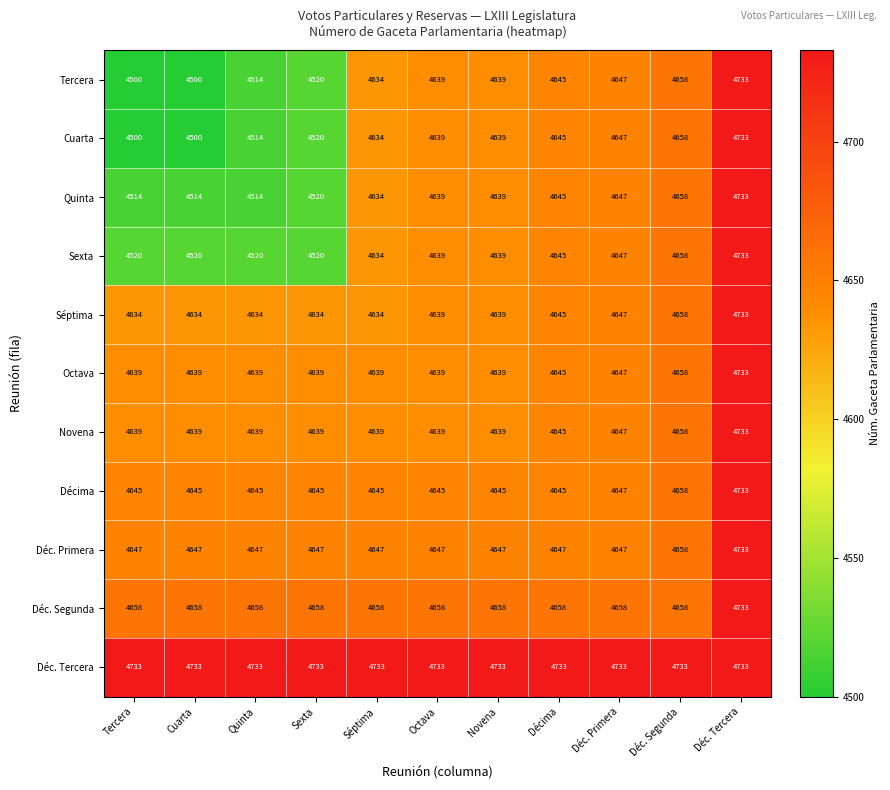

What is the total value across all series at Tercera?

50629